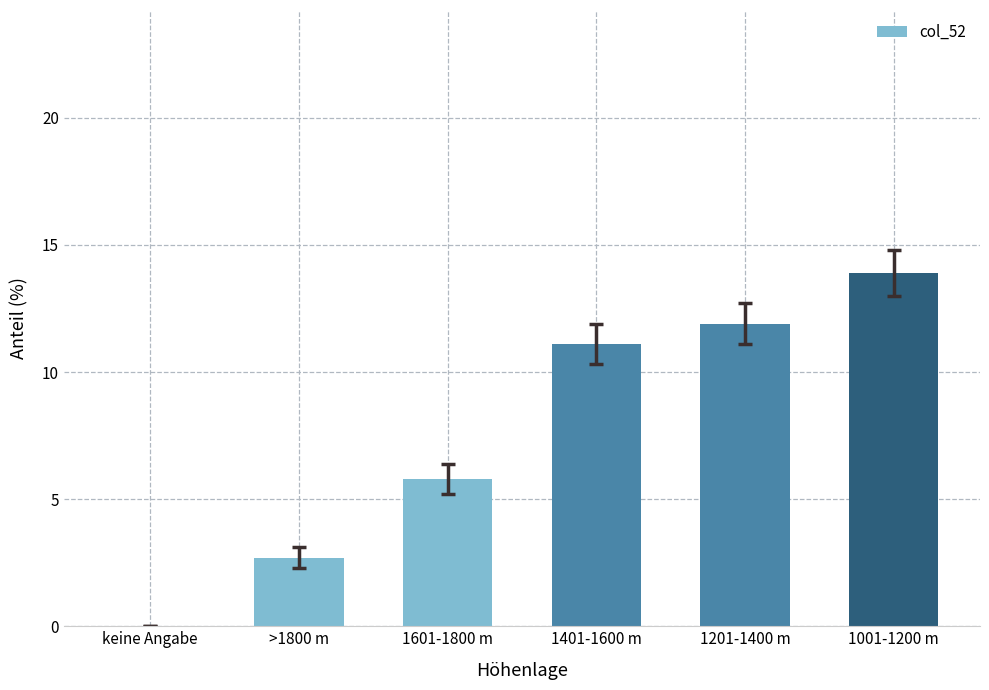

What is the sum of all values?

45.4